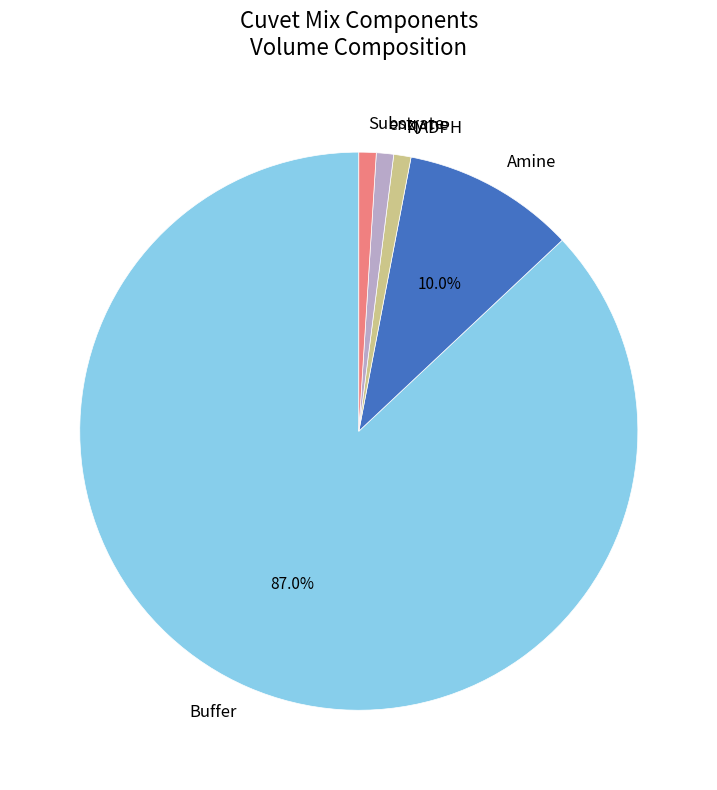

Which slice is the largest?

Buffer